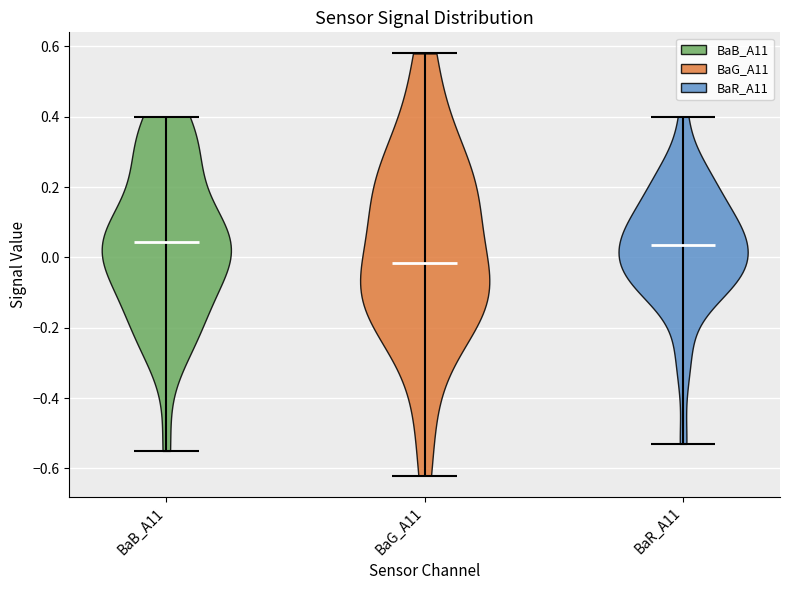

Reading left to right, read every violin against the y-axis: where its median line is, and the lowest and highest points it reaches. The values are not printed on the chart, so give them approximately, as read against the axis.

BaB_A11: median line 0.04, lowest point -0.54, highest point 0.40
BaG_A11: median line -0.02, lowest point -0.62, highest point 0.58
BaR_A11: median line 0.04, lowest point -0.52, highest point 0.40